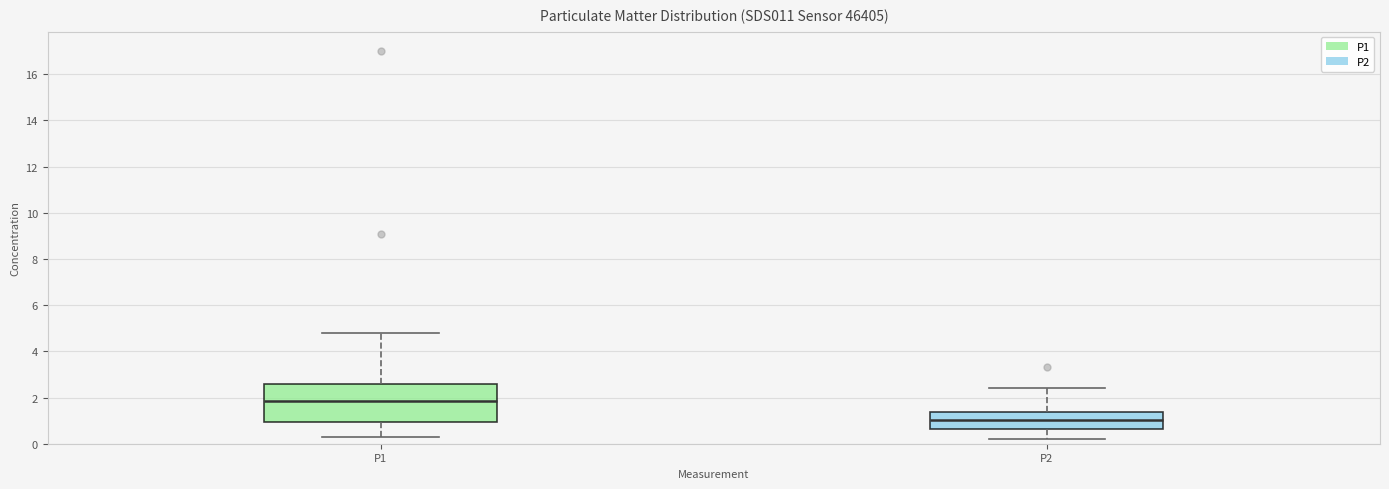

Which box is the tallest, from its lower edge to its upper edge?

P1